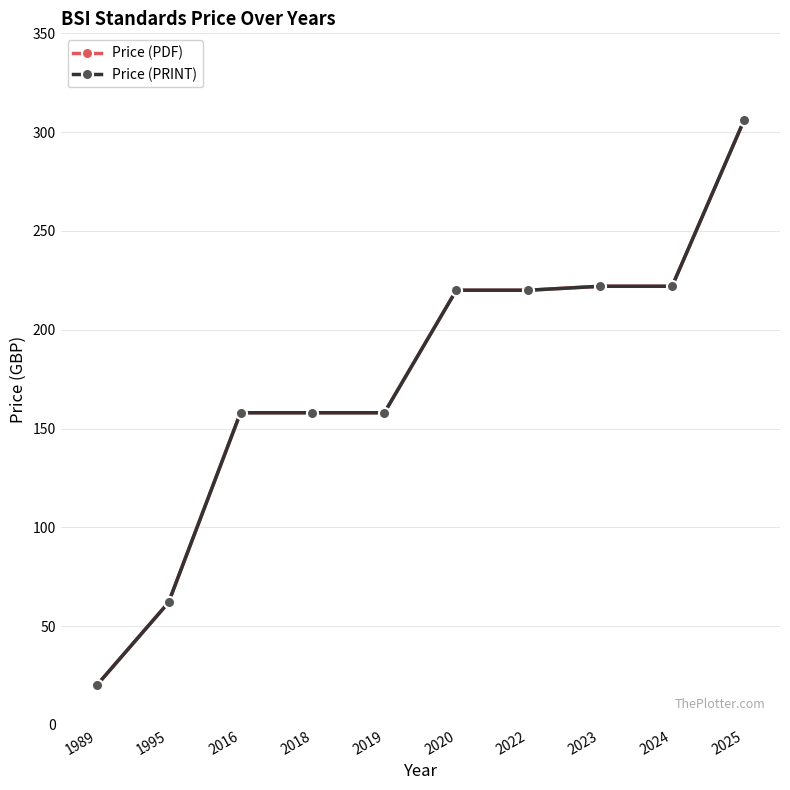

How many lines are shown in the chart?

2